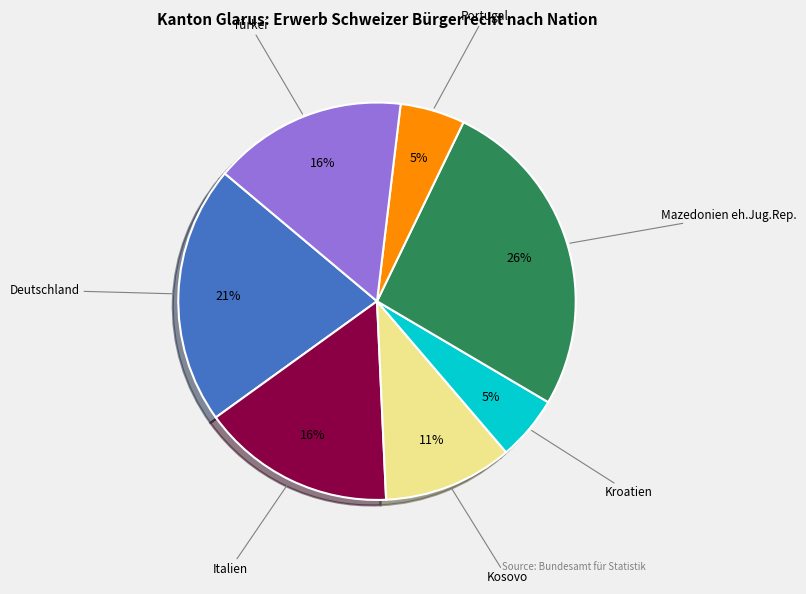

How many segments does this pie chart have?

7